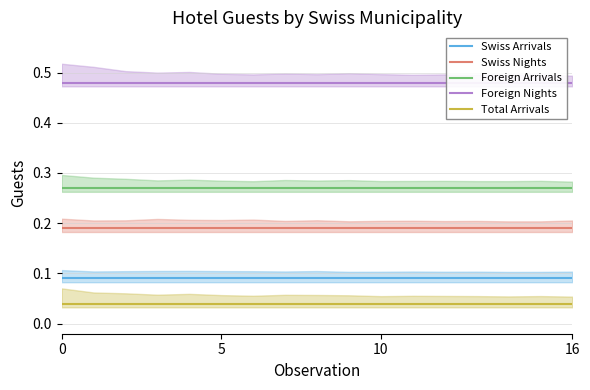

What are all the series names shown in the legend?

Swiss Arrivals, Swiss Nights, Foreign Arrivals, Foreign Nights, Total Arrivals